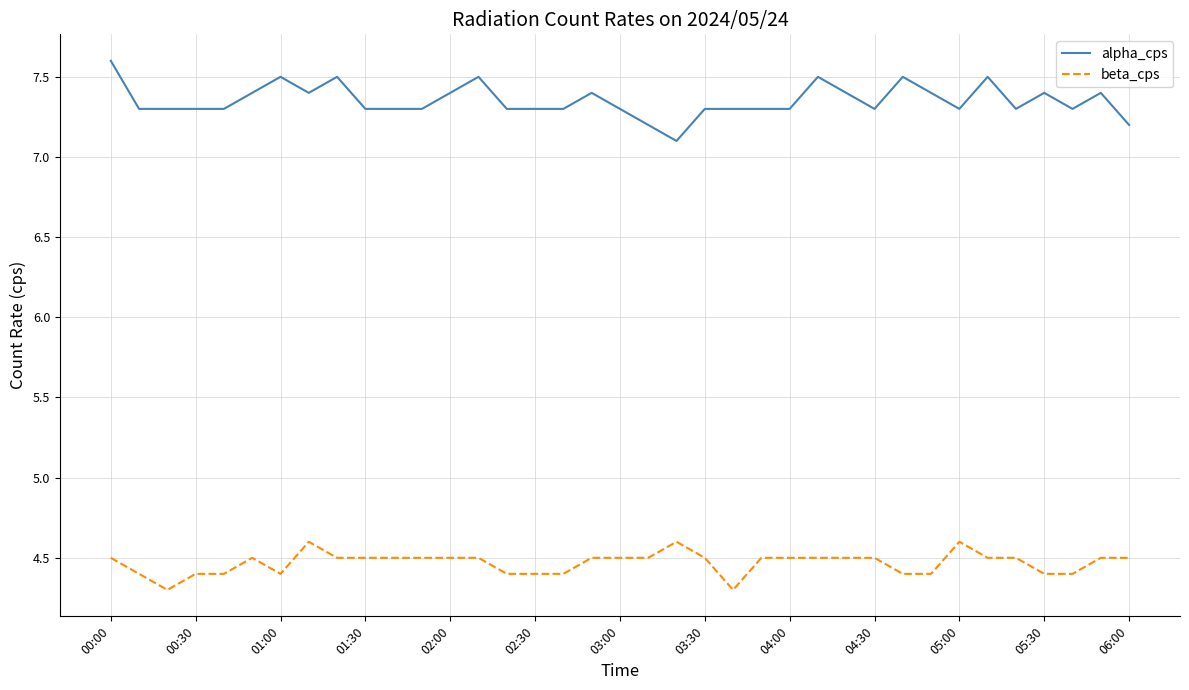

How many lines are shown in the chart?

2